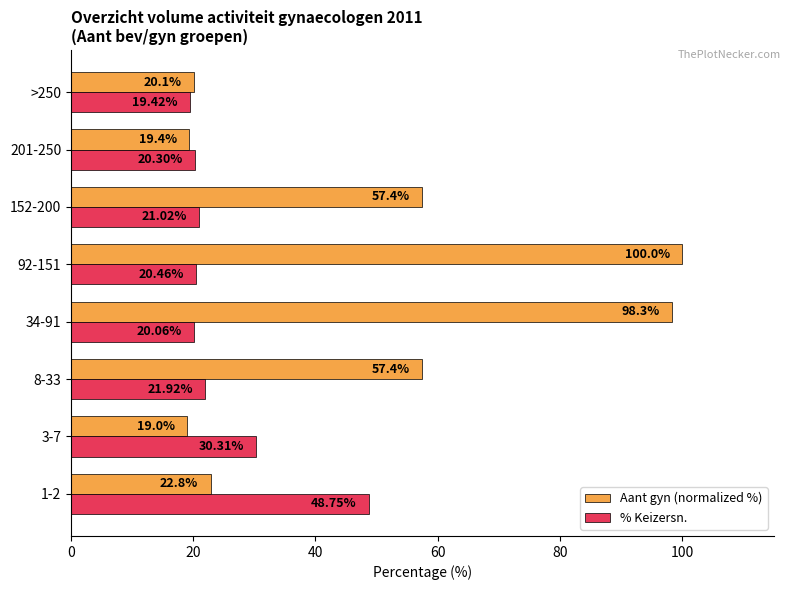

Rank the series by their average value, from highest to lowest.

Aant gyn (normalized %), % Keizersn.